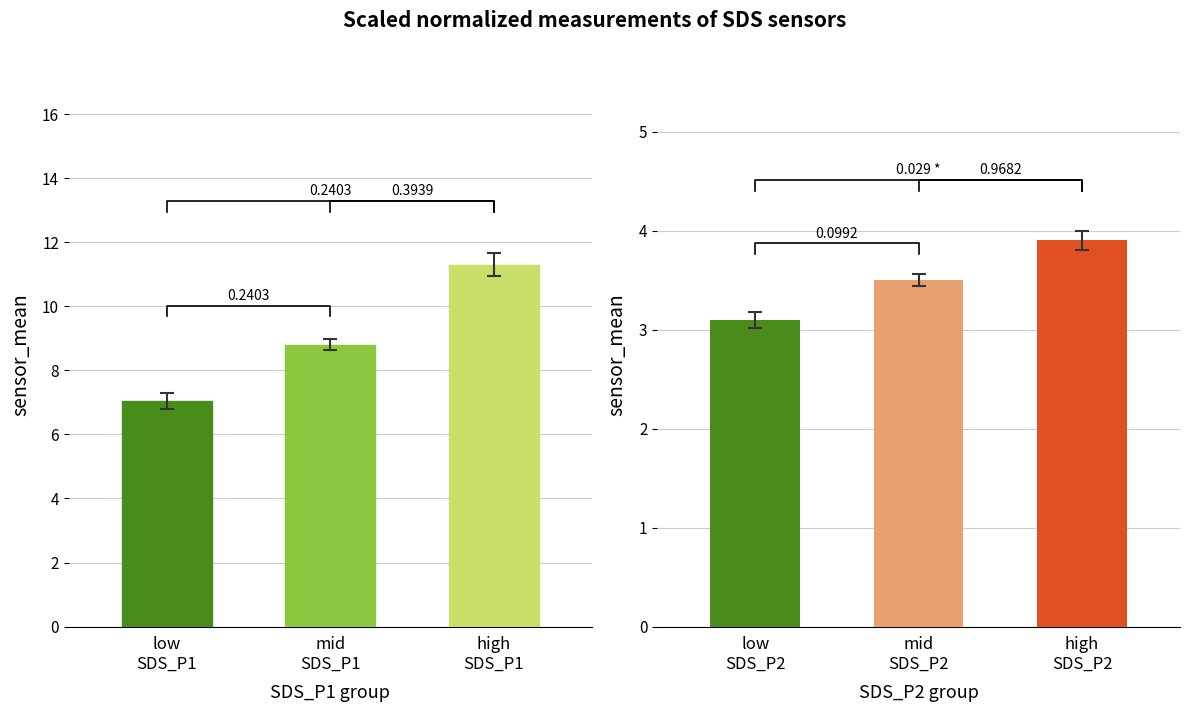

The chart shows a value of 1.5 at low
SDS_P1. True or false?

False